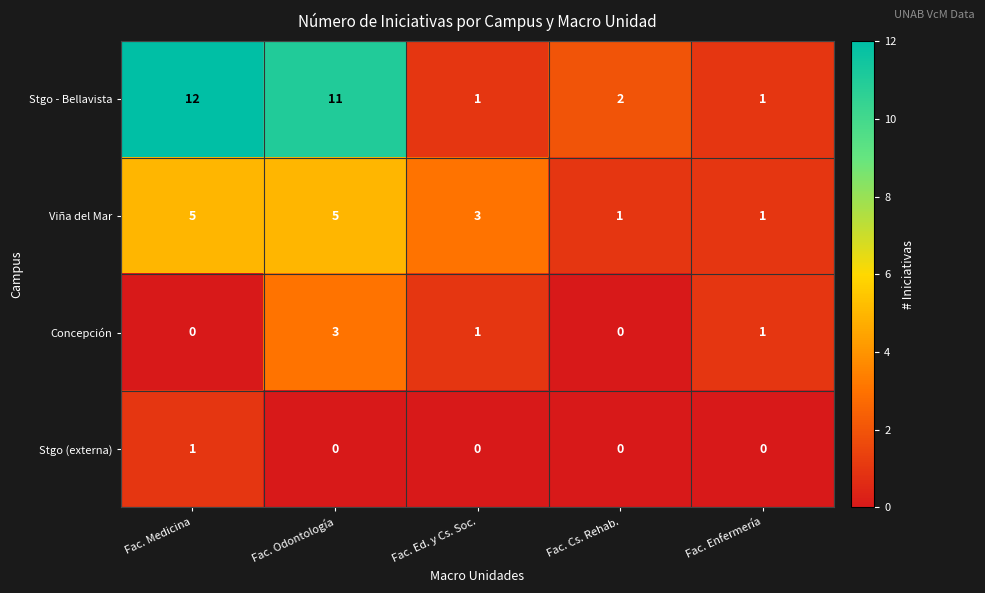

Reading left to right, list all the values displayed in this chart.

Stgo - Bellavista: 12	11	1	2	1
Viña del Mar: 5	5	3	1	1
Concepción: 0	3	1	0	1
Stgo (externa): 1	0	0	0	0